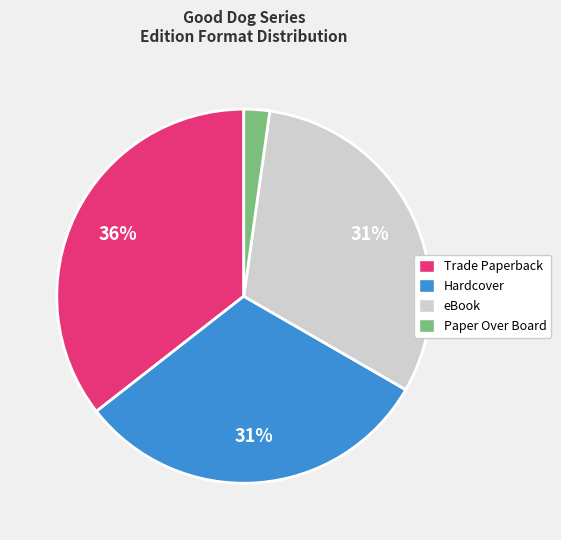

How many slices are in this pie chart?

4